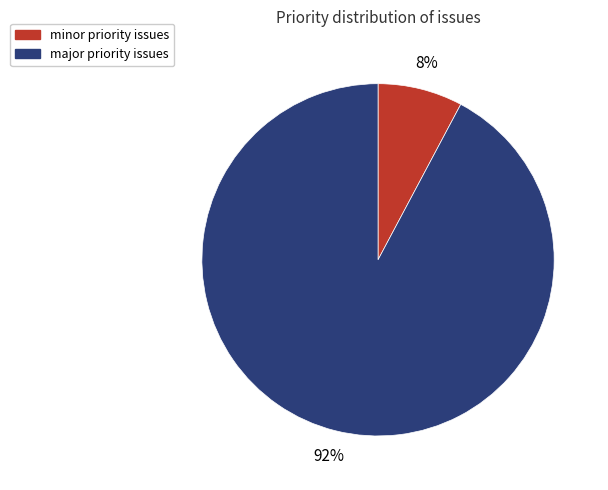

Between minor priority issues and major priority issues, which is larger?

major priority issues